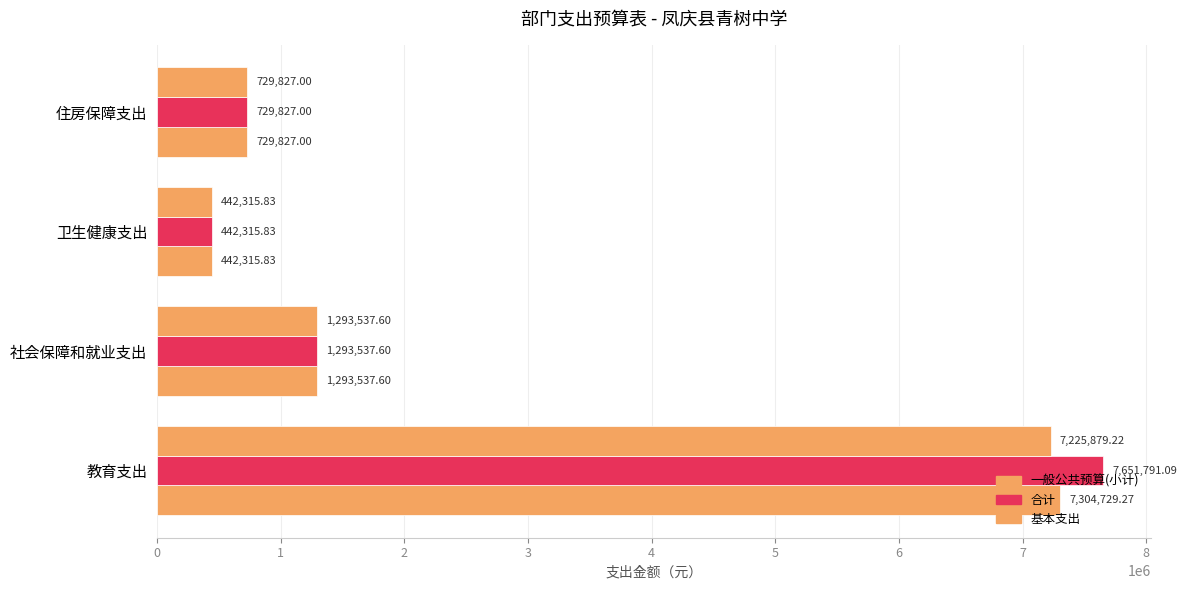

How many data points in 基本支出 are above 1293537?

2